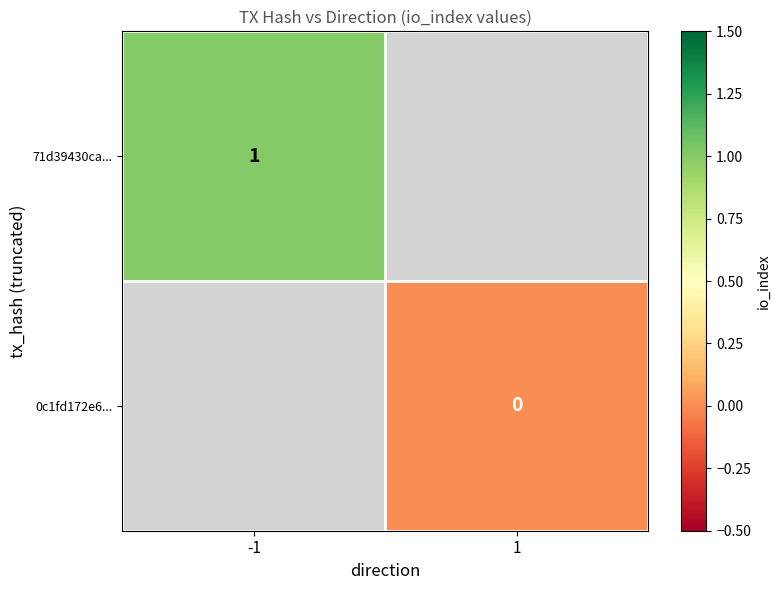

At how many categories does at least one series exceed 0?

1